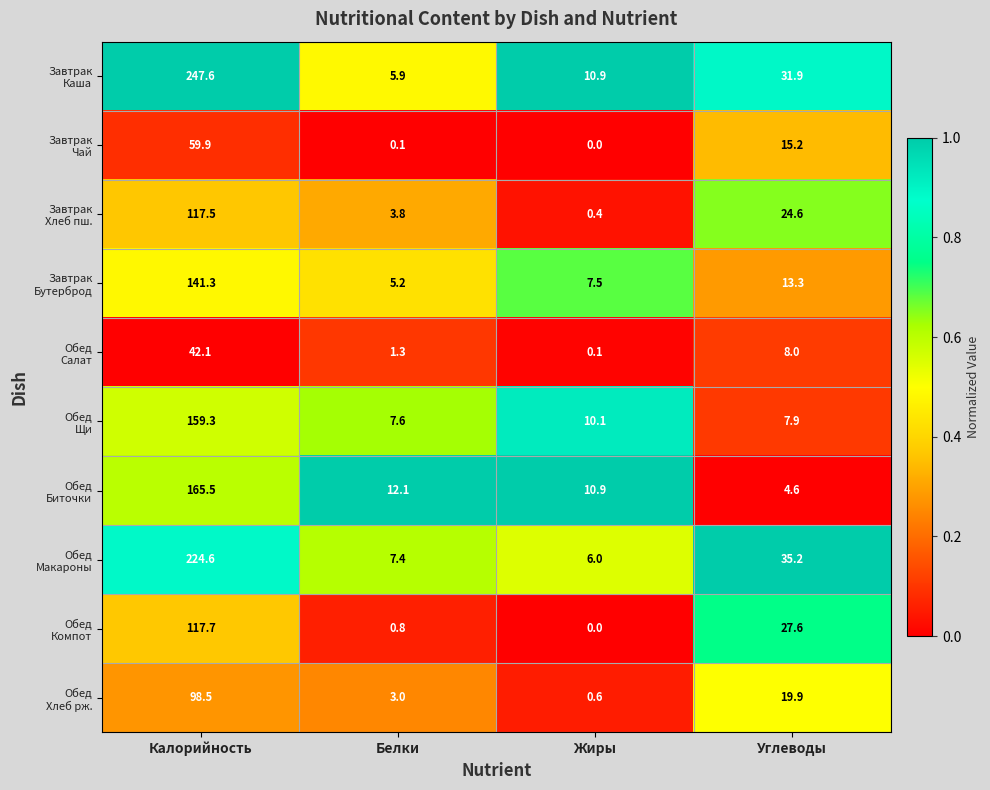

At how many categories does at least one series exceed 0?

4